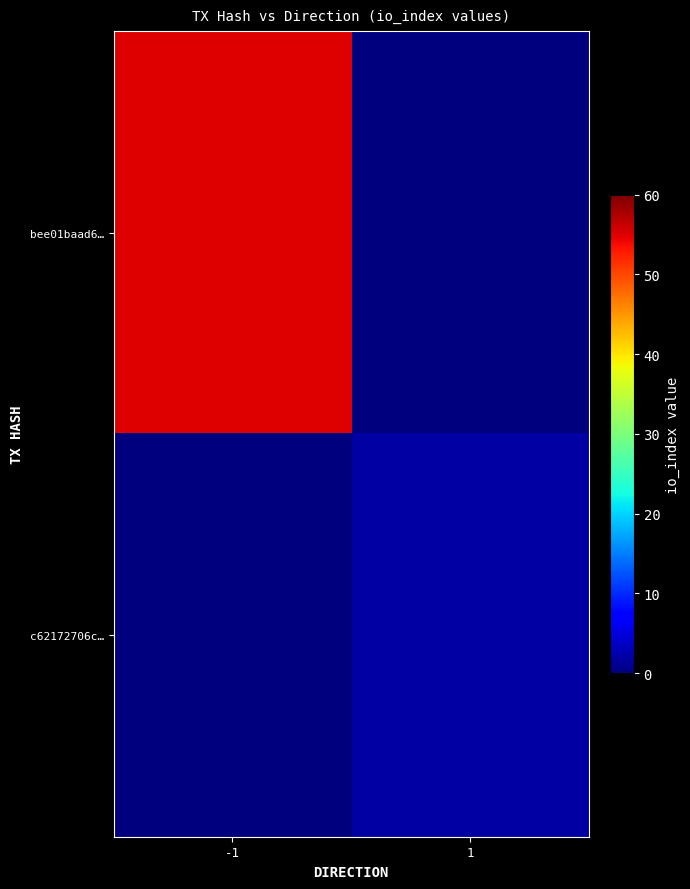

Reading left to right, list all the values displayed in this chart.

bee01baad6…: -1=55	1=0
c62172706c…: -1=0	1=2